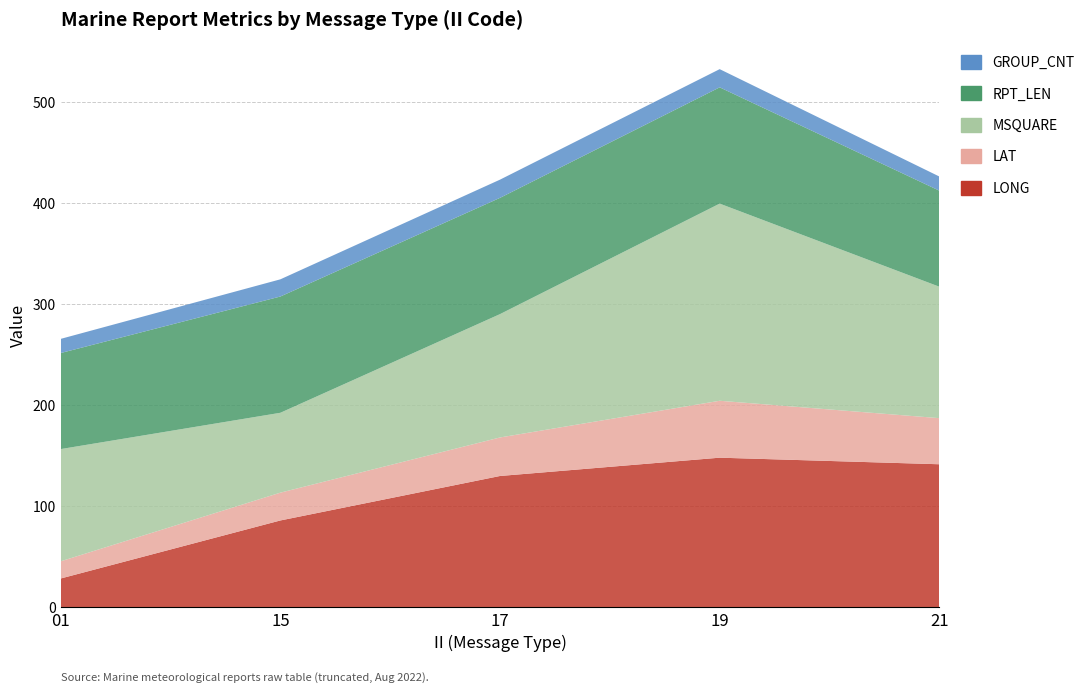

Reading left to right, list all the values displayed in this chart.

LONG: 28.6	86.0	130.0	148.1	141.6
LAT: 17.0	27.5	38.1	56.3	45.6
MSQUARE: 111.0	79.0	122.0	195.0	130.0
RPT_LEN: 95.0	115.0	115.0	115.0	95.0
GROUP_CNT: 14.0	17.0	18.0	18.0	14.0